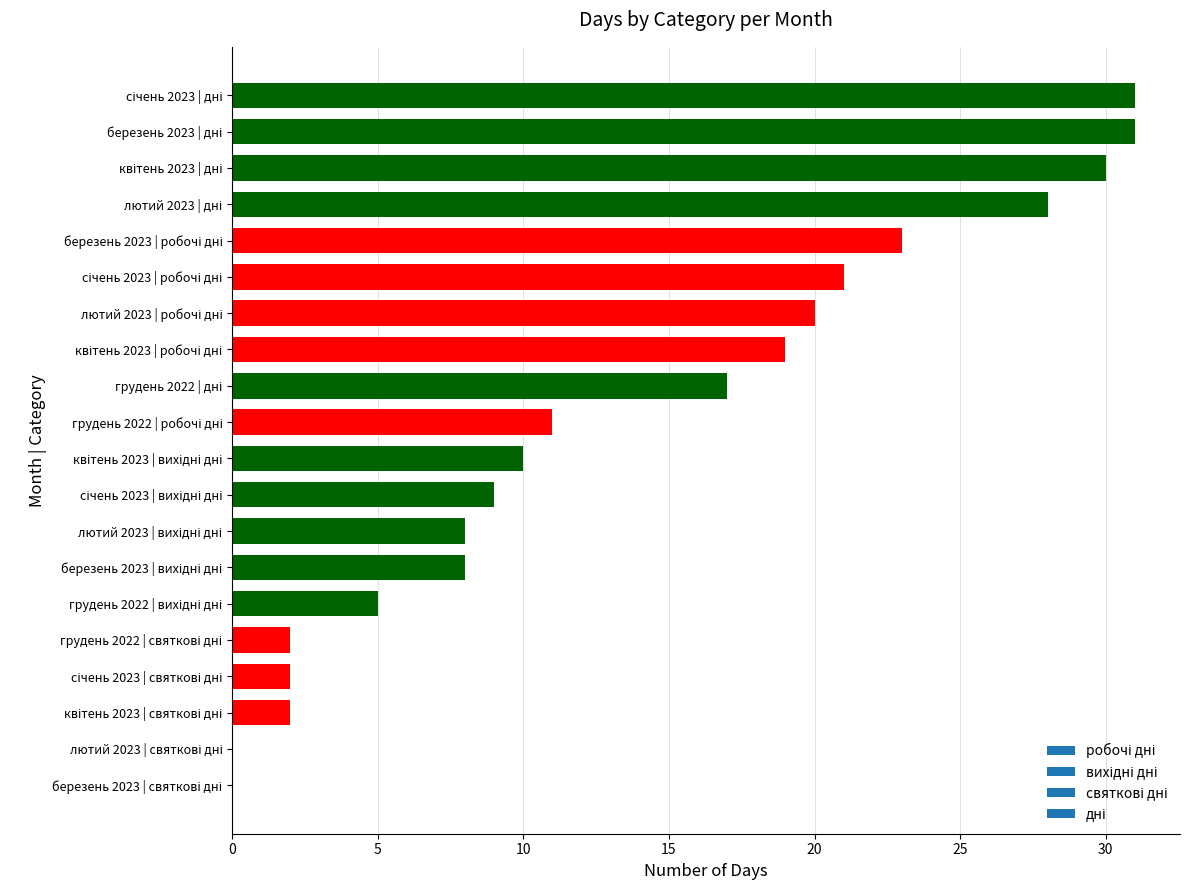

What is the greatest value displayed?

31